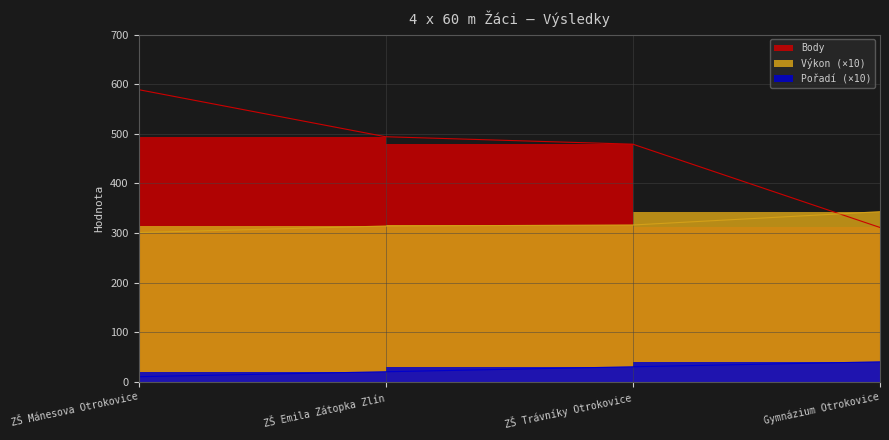

Rank the series by their average value, from lowest to highest.

Pořadí, Výkon, Body